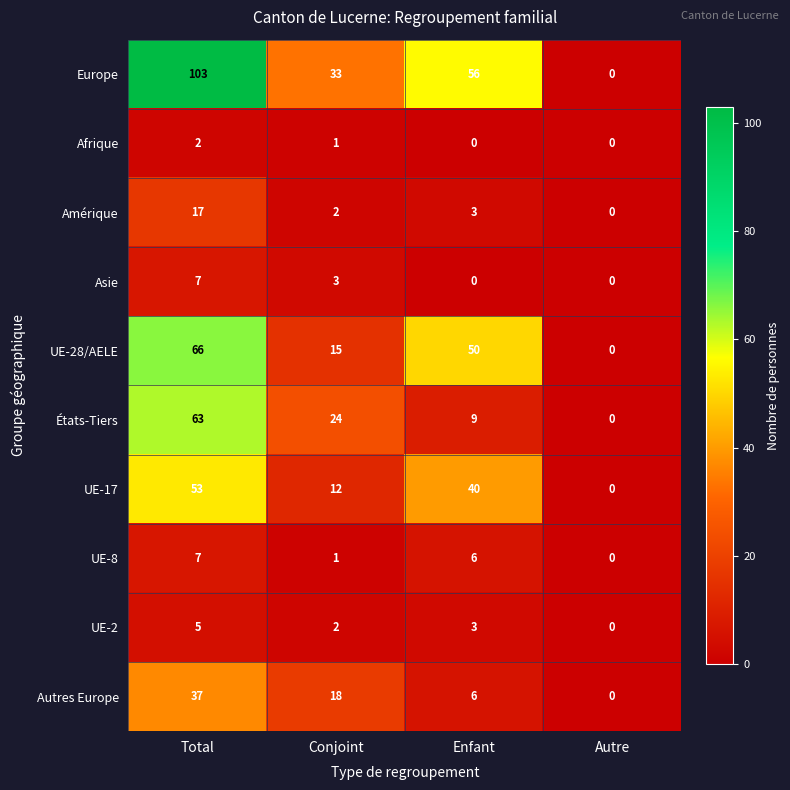

At which category is the sum across all series the highest?

Total